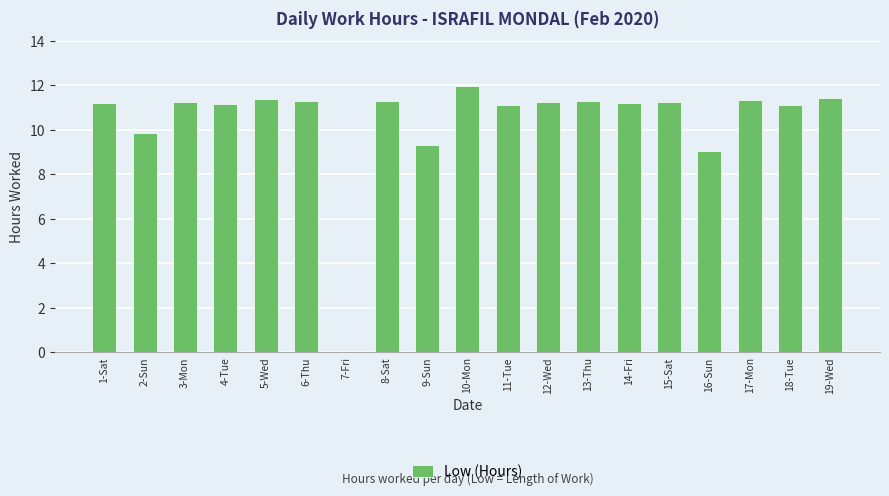

What is the sum of the values at 7-Fri and 9-Sun?

9.3